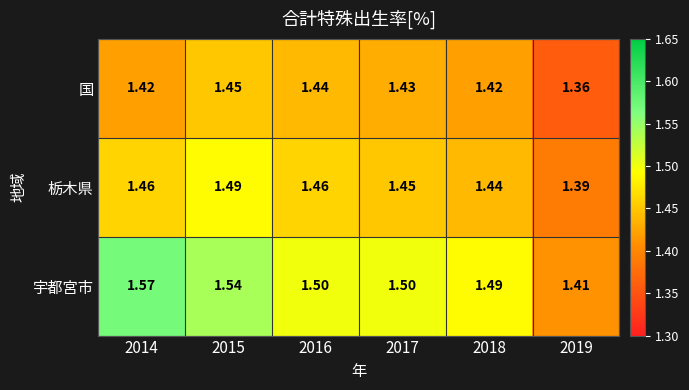

Rank the series at 2018 from lowest to highest value.

国, 栃木県, 宇都宮市